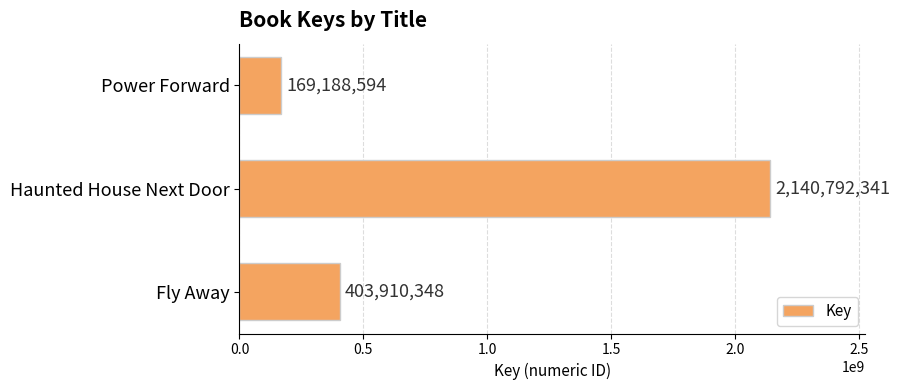

What is the change in value from Haunted House Next Door to Fly Away?

-1736881993